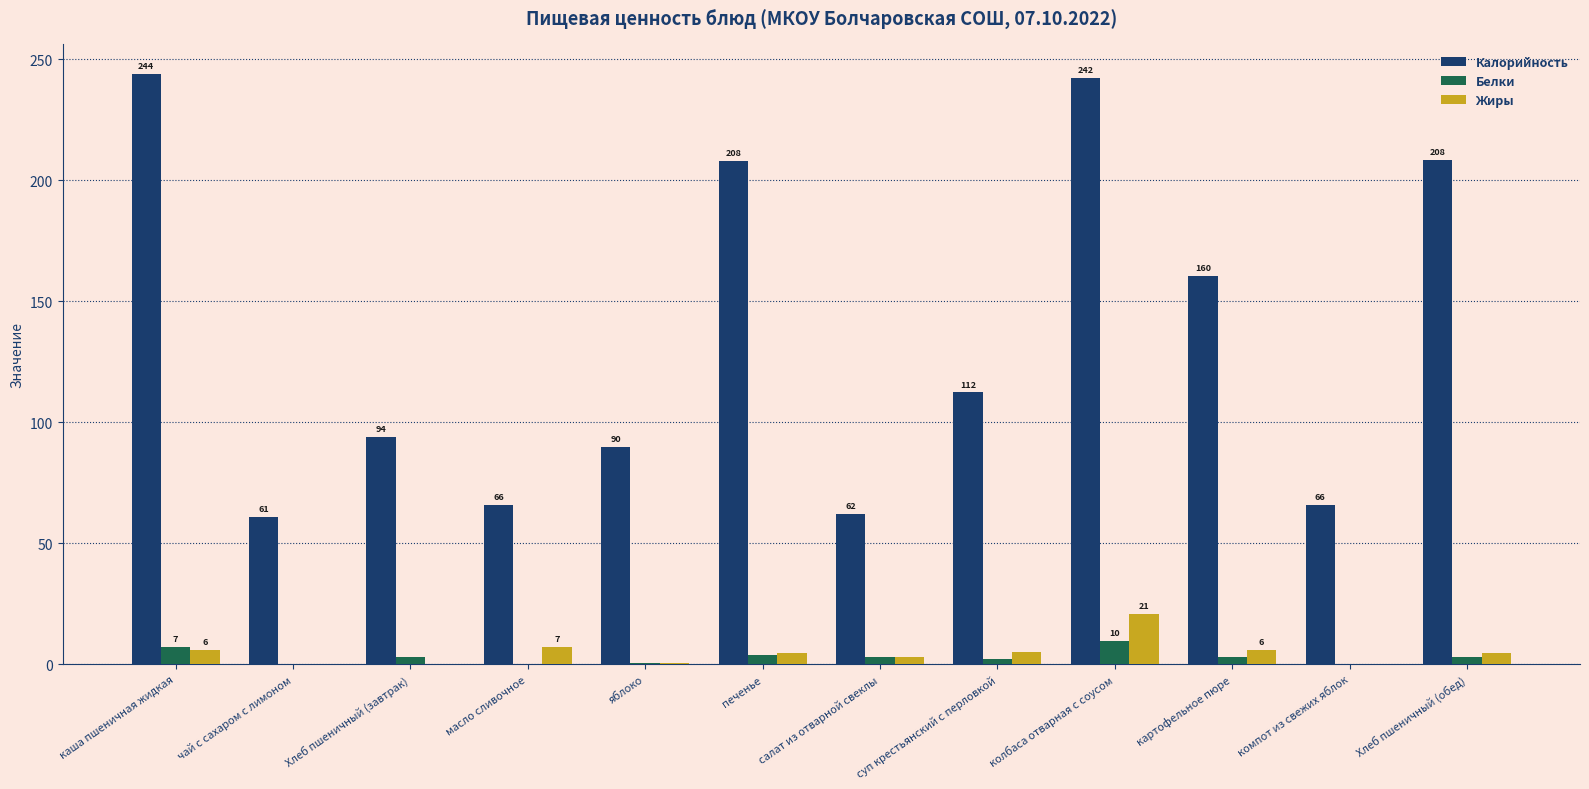

What is the total value across all series at компот из свежих яблок?

66.0